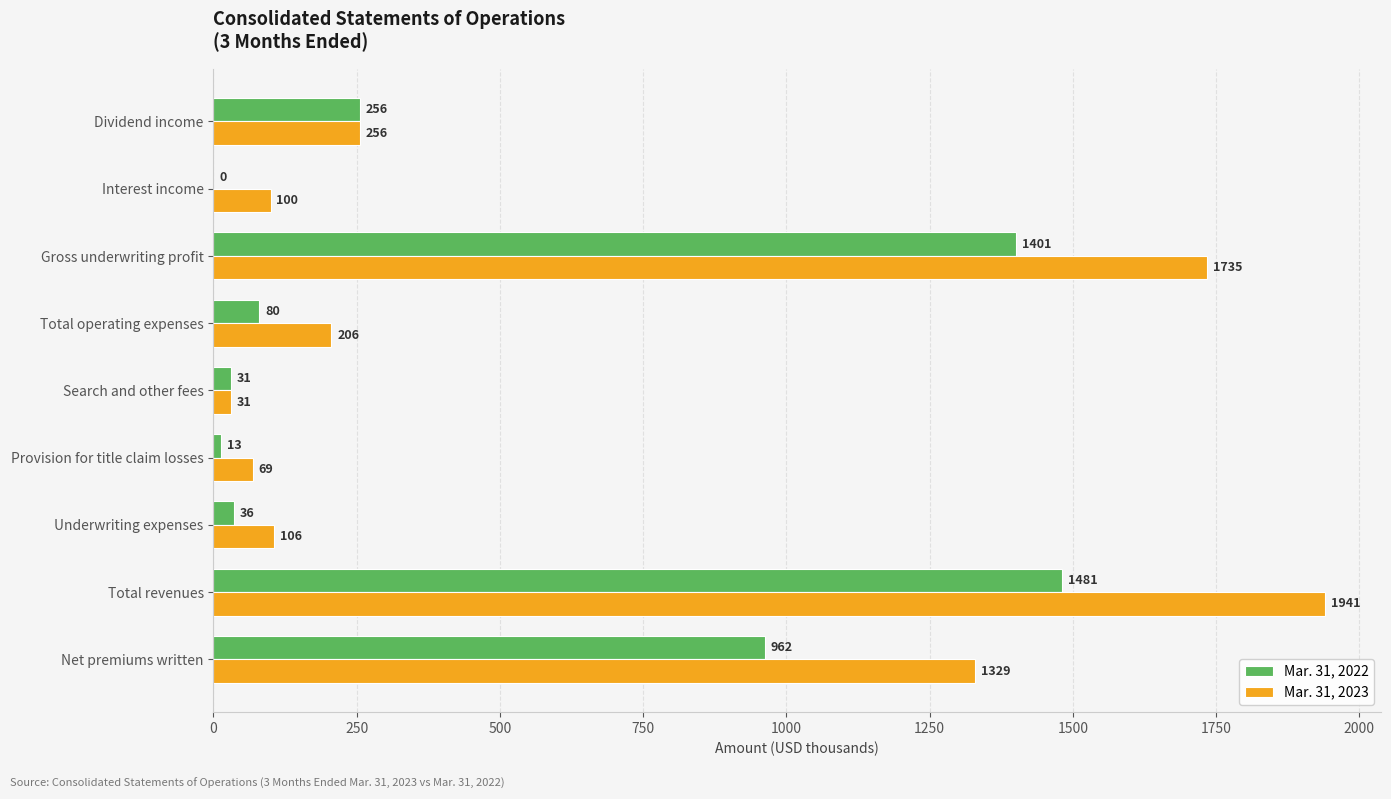

At which category is the sum across all series the highest?

Total revenues